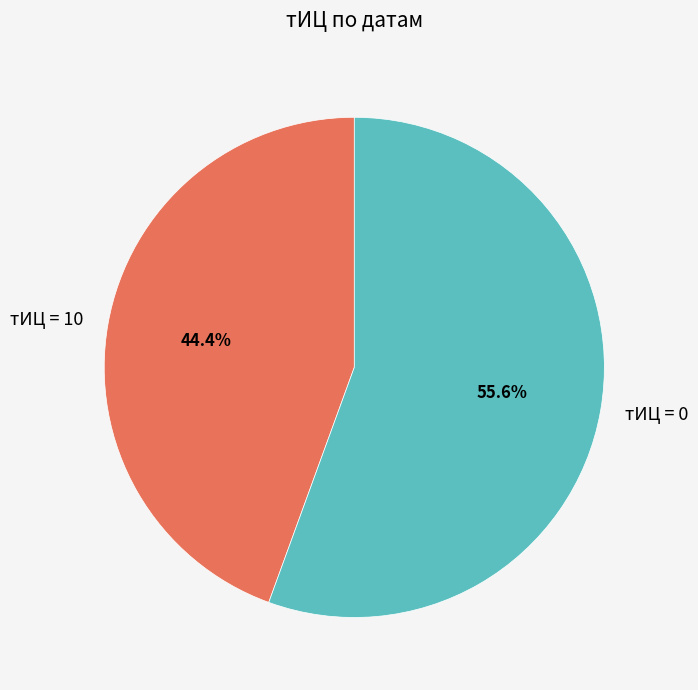

Is тИЦ = 0 the majority of the pie?

Yes